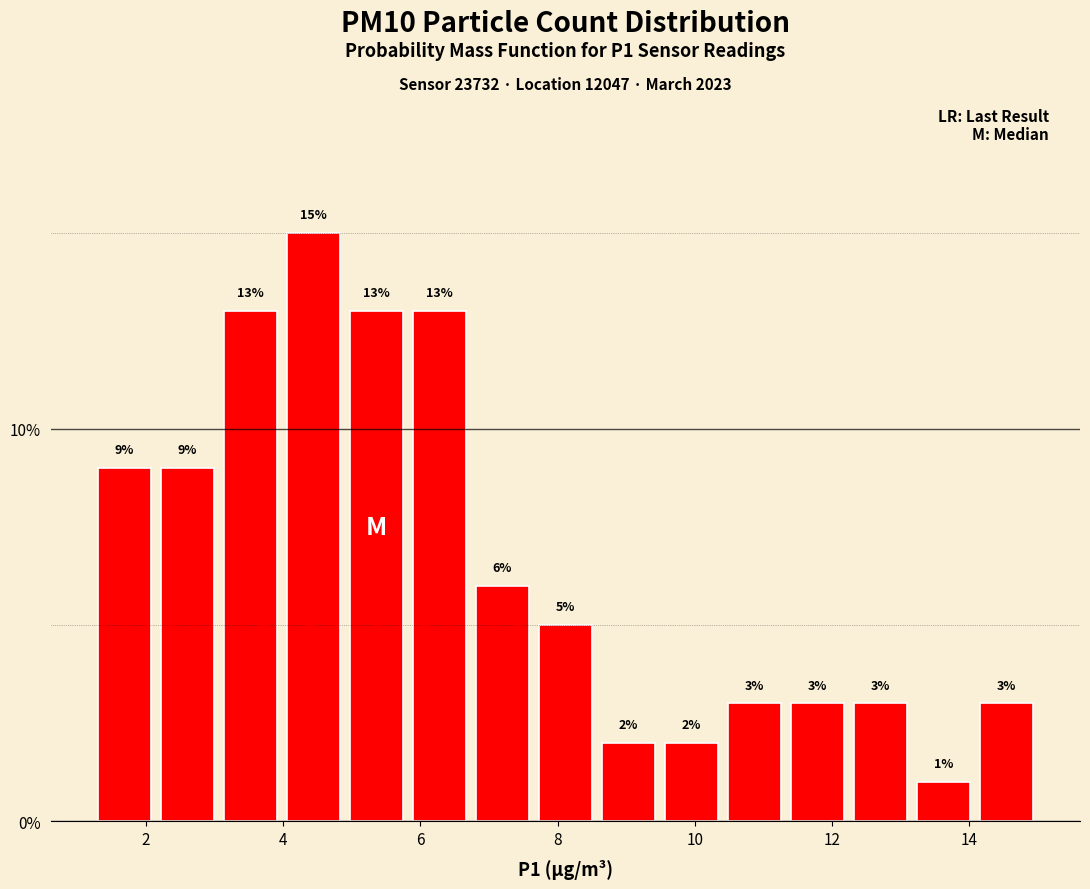

What is the height of the bar covering 1.2 to 2.2 on the x-axis? The bar edges are not printed on the chart, so give them approximately, as read against the axis.

9